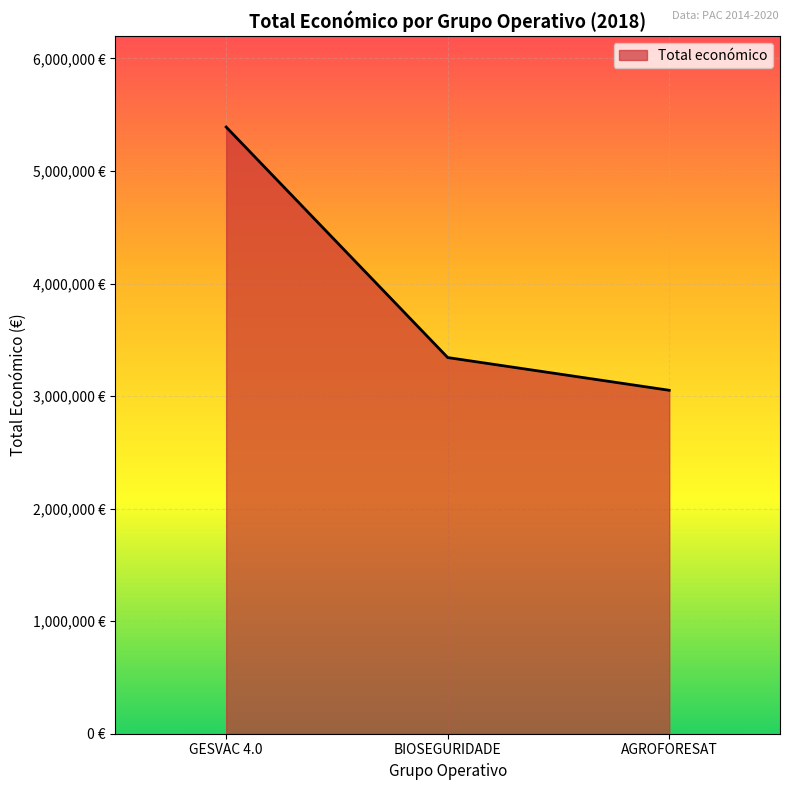

What is the maximum value shown in the chart?

5390598